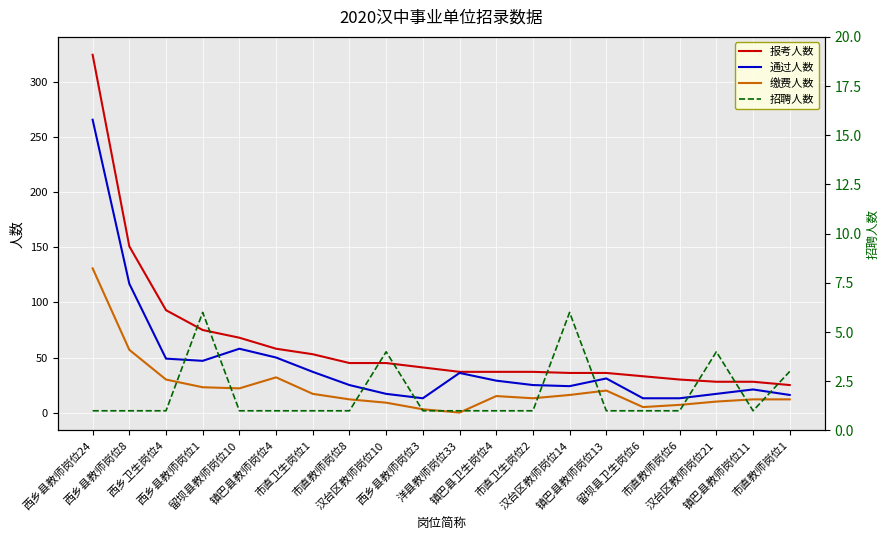

At which label does 通过人数 first exceed 29?

西乡县教师岗位24